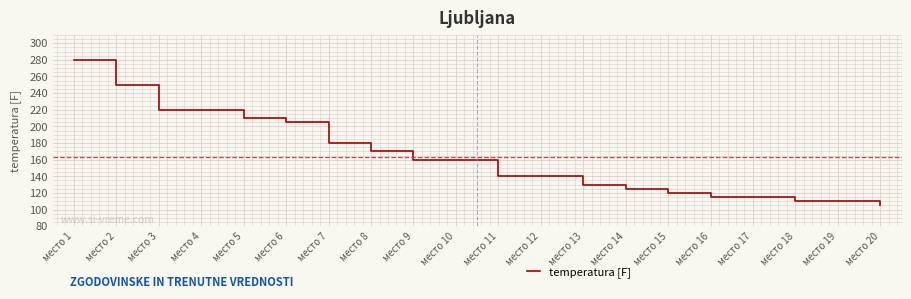

What is the maximum value shown in the chart?

280